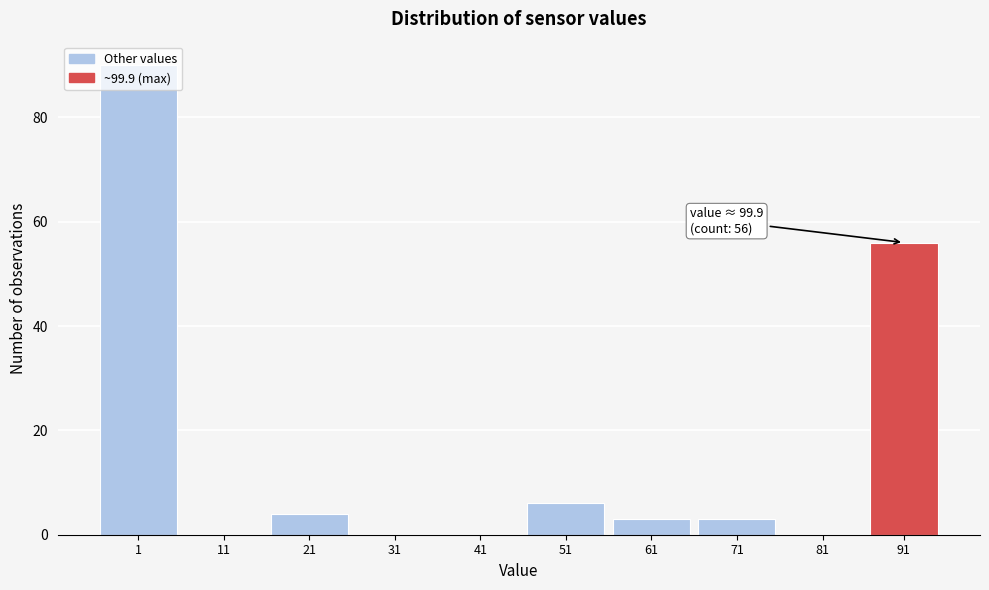

What is the approximate value at 51?

6